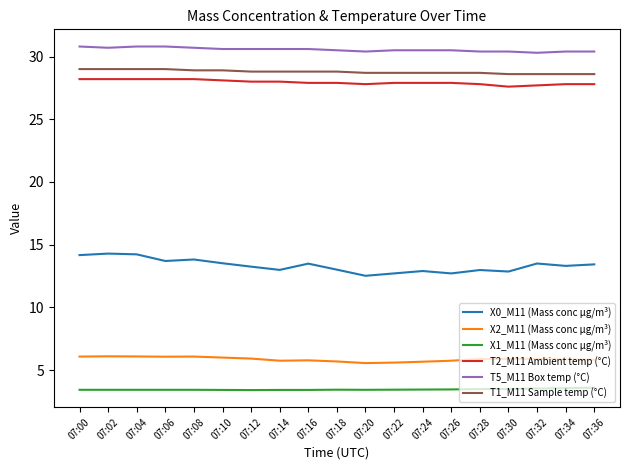

What is the average value of the X2_M11 (Mass conc μg/m³) series?

5.9